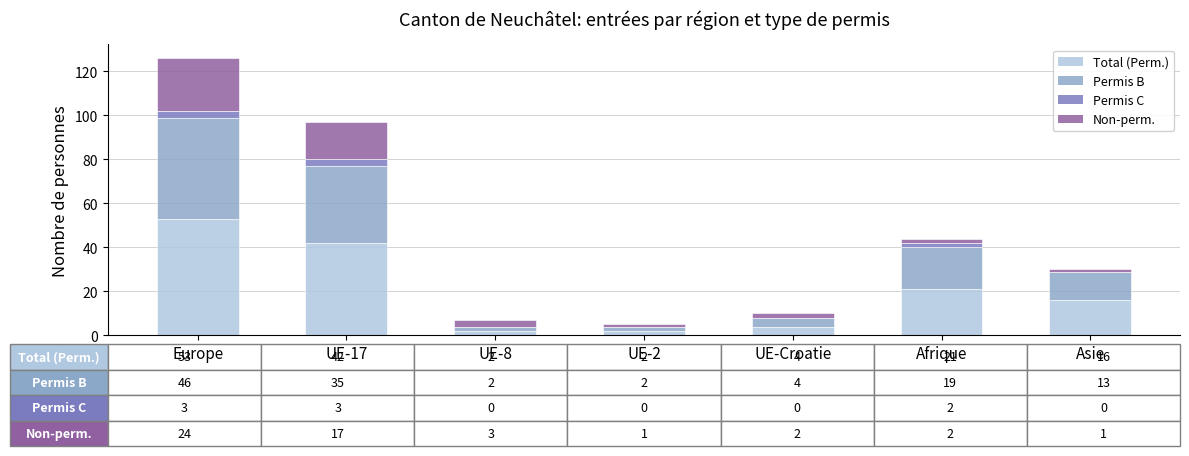

Is it true that Total (Perm.) equals 42 at UE-17?

True